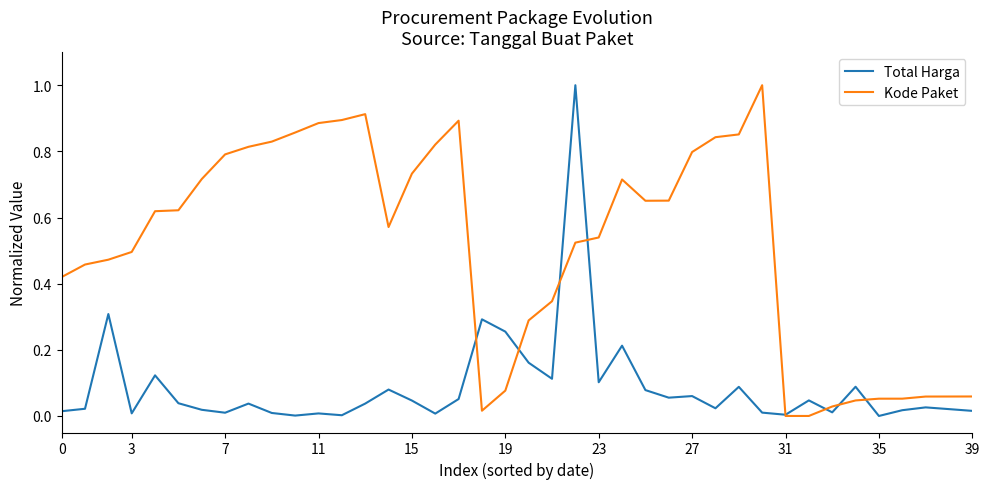

What is the highest value of the Total Harga series?

1.0